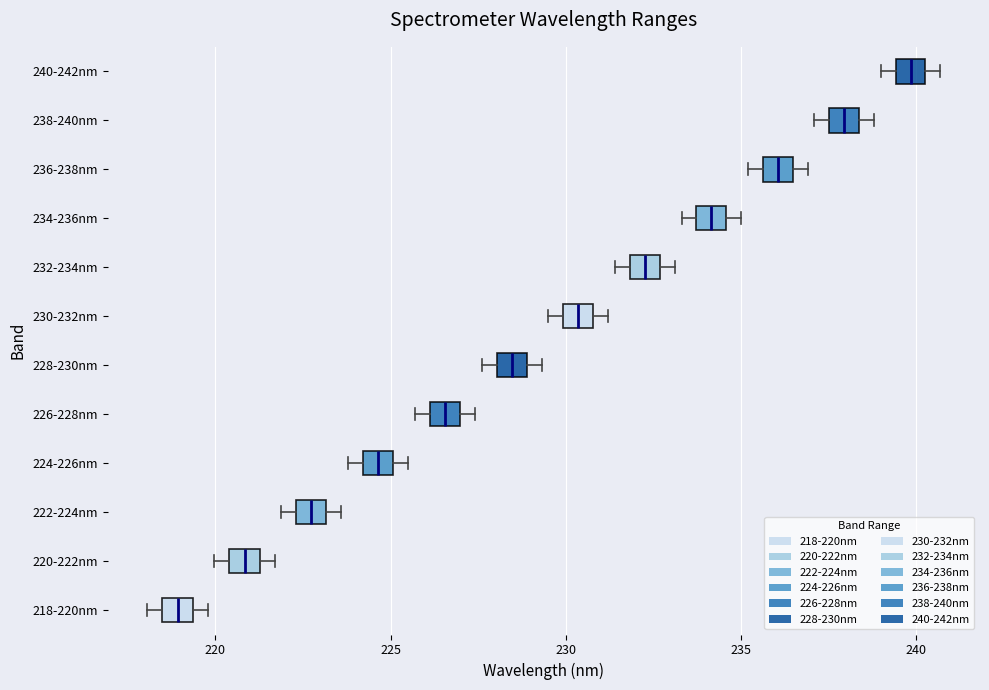

Which box's median line is the furthest to the right?

240-242nm